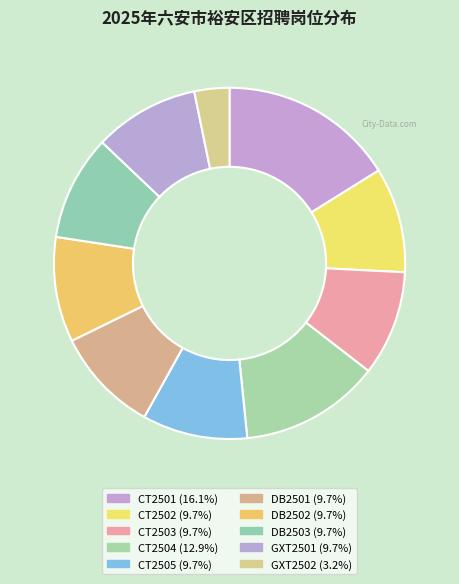

What is the change in value from CT2504 to GXT2501?

-1